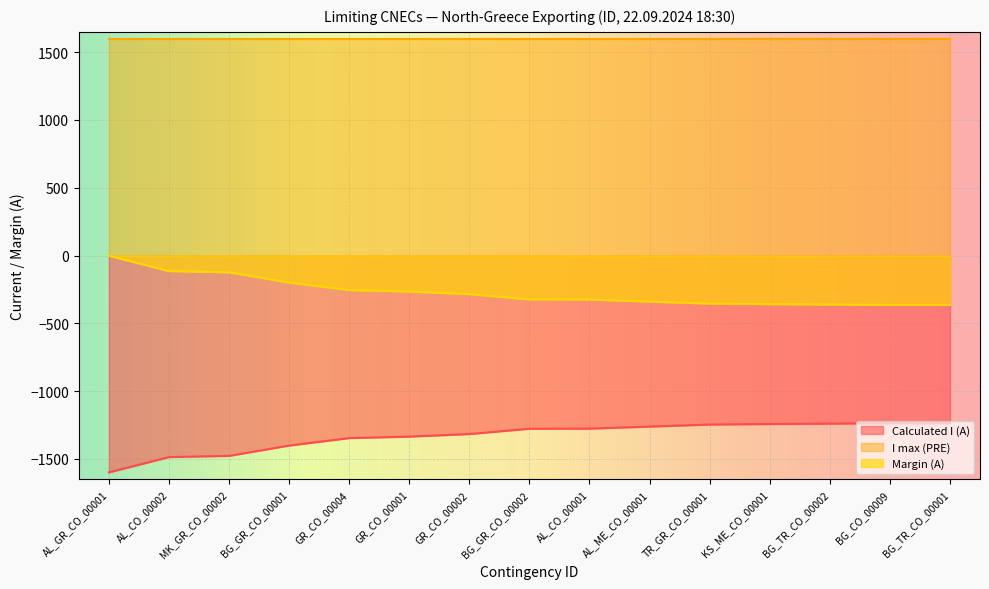

The value of Calculated I (A) at AL_CO_00001 is -1276. True or false?

True